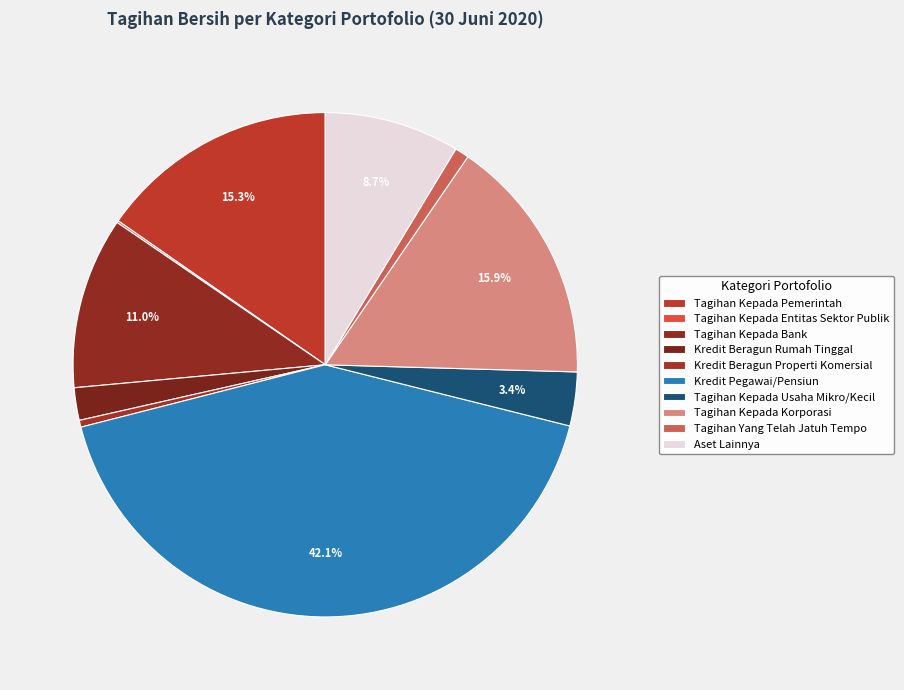

How many slices are in this pie chart?

10